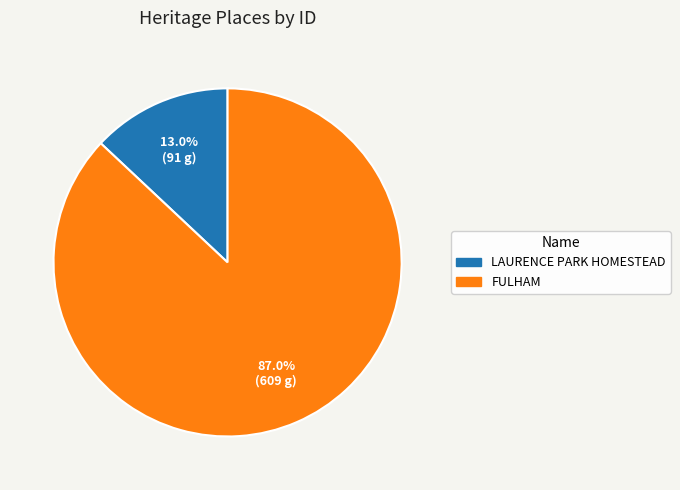

Which has a higher value, FULHAM or LAURENCE PARK HOMESTEAD?

FULHAM